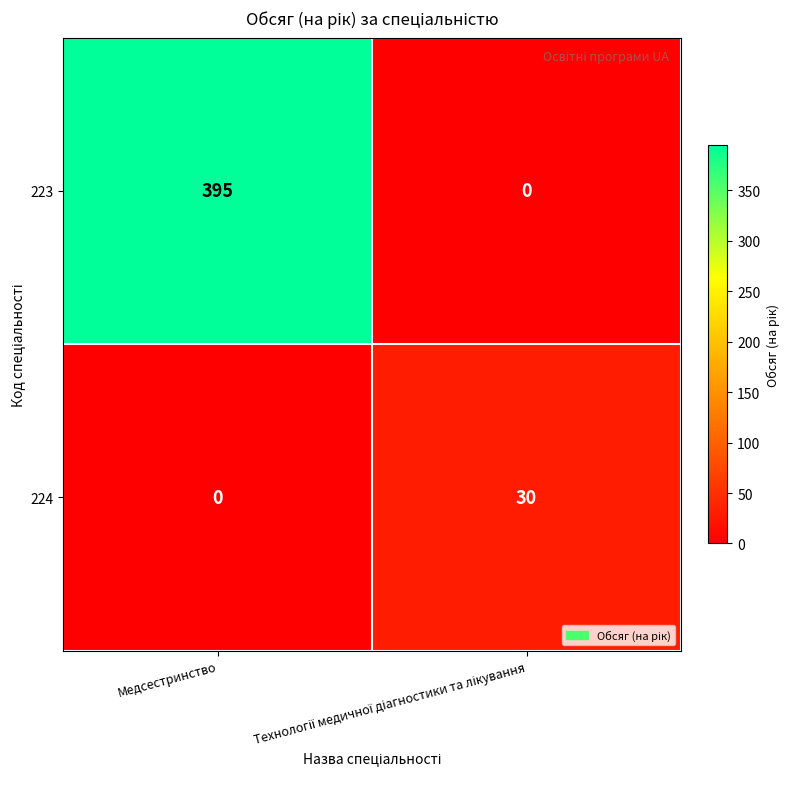

What is the sum of all 223 values?

395